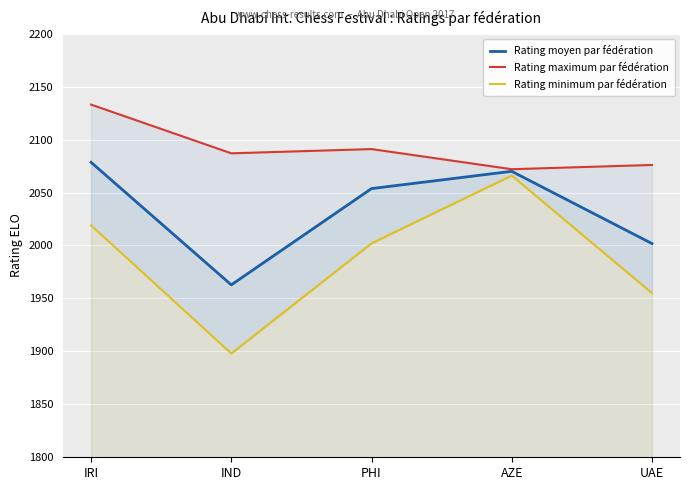

Which has a higher value, AZE or IND?

AZE